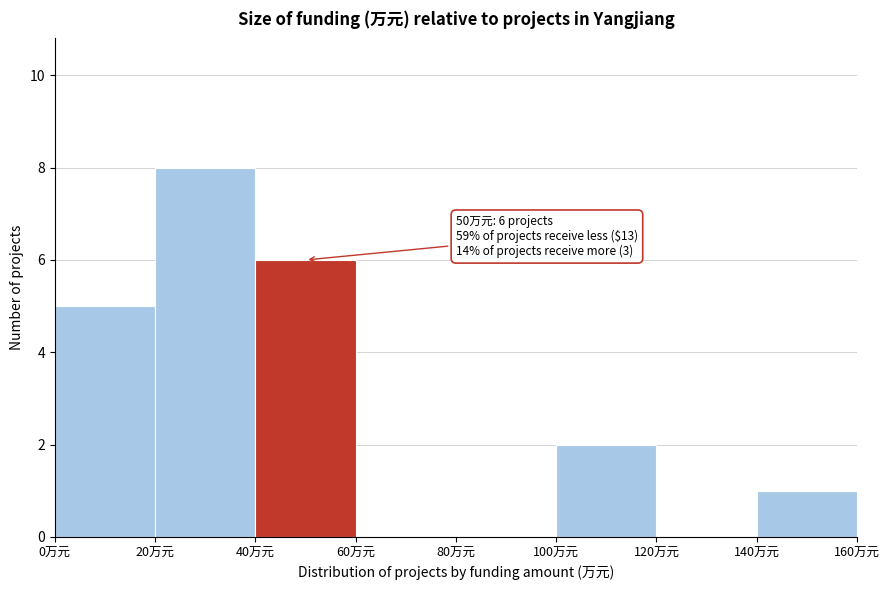

Over which range of the x-axis is the bar tallest?

20 to 40